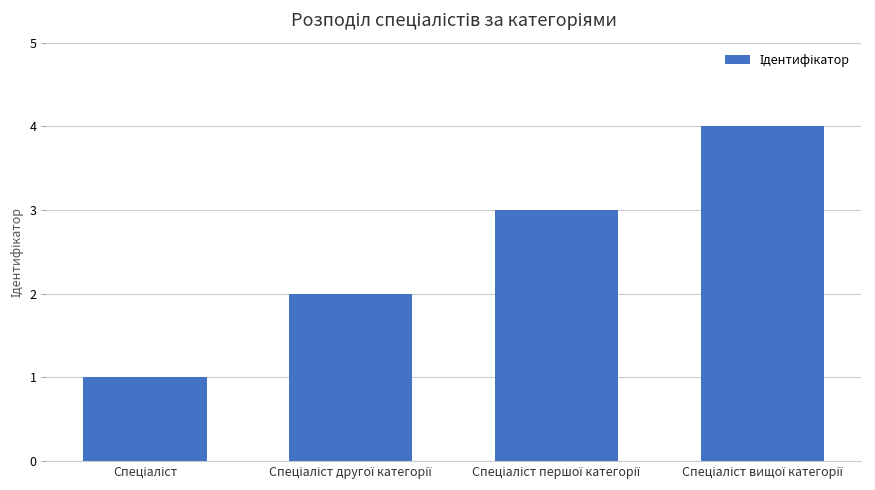

What is the greatest value displayed?

4